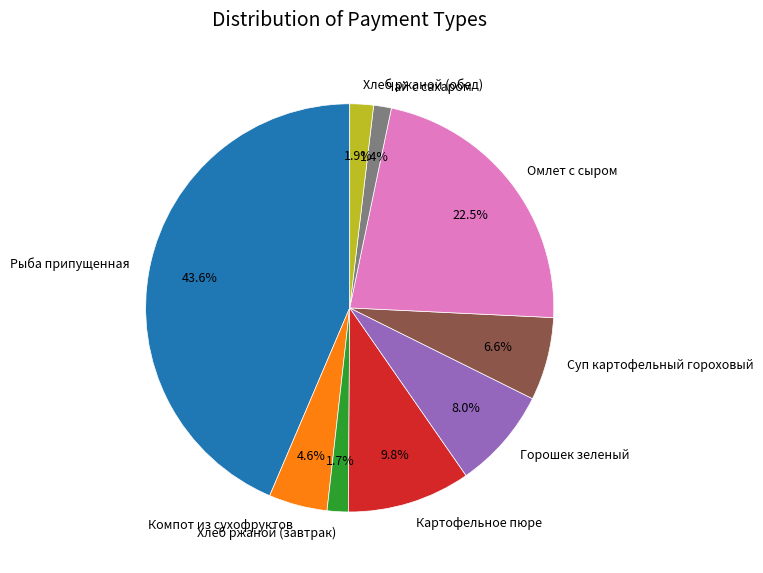

What portion of the pie excludes Омлет с сыром?

77.5%